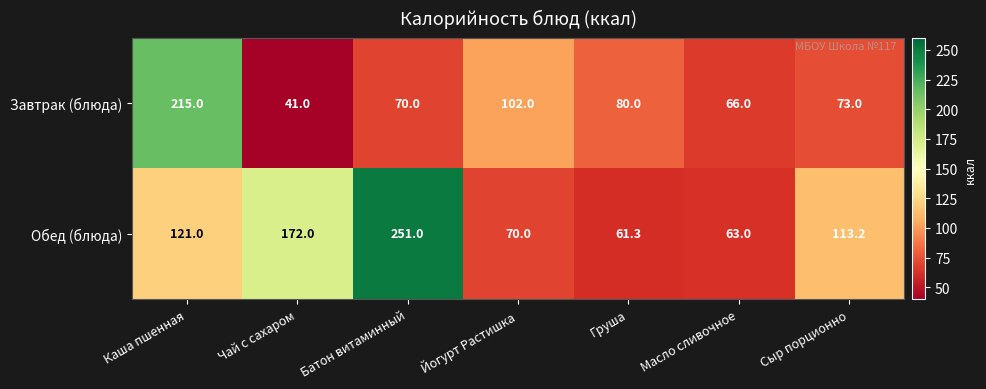

At how many categories does at least one series exceed 65?

7